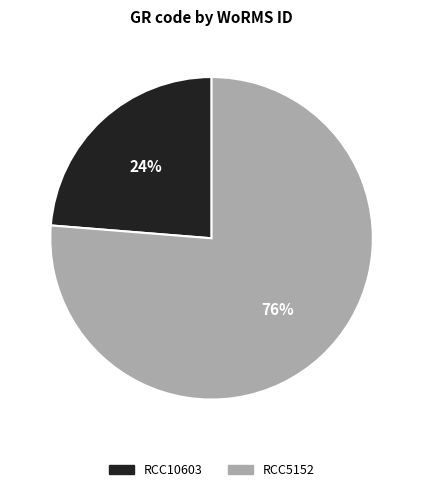

The RCC10603 slice represents 24% of the pie. True or false?

True